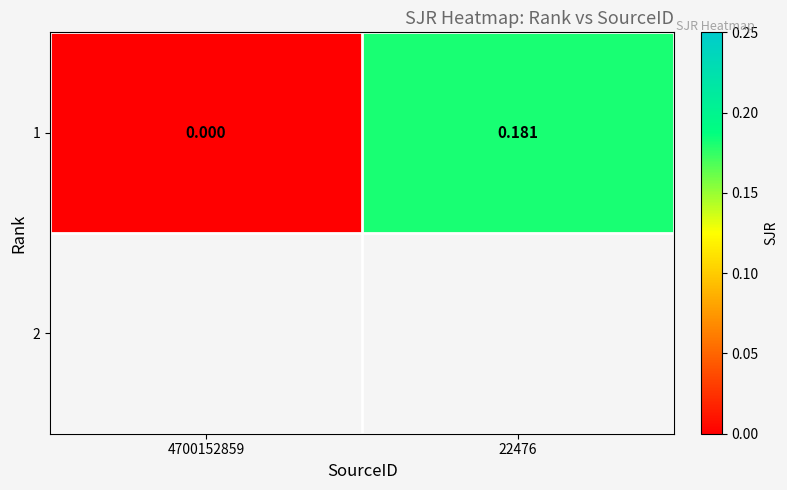

What is the average value?

0.1